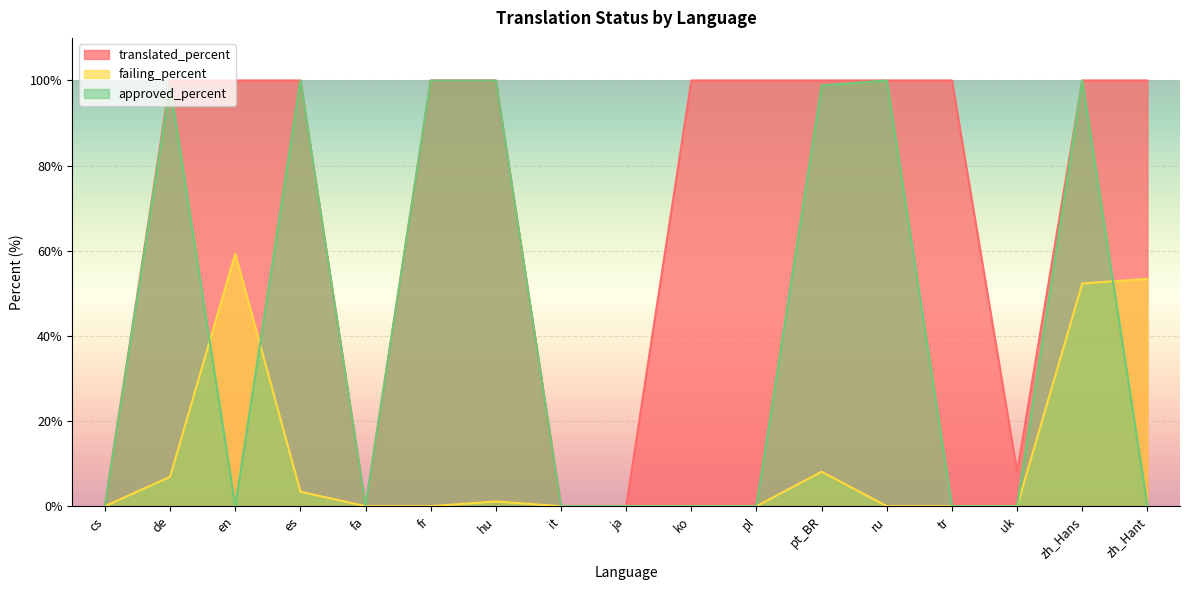

What is the total value across all series at de?

205.7